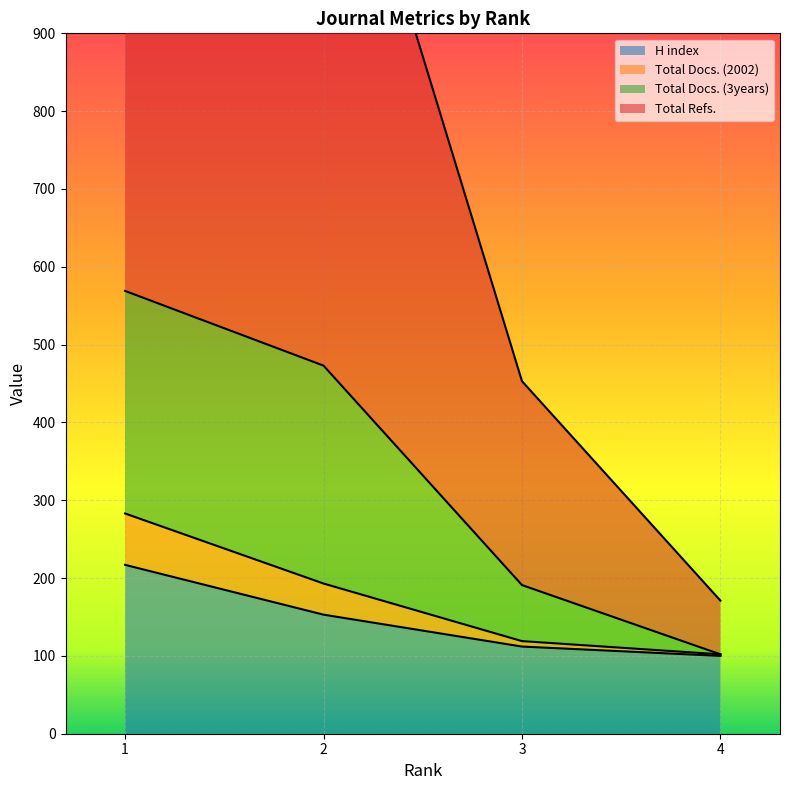

How many data points does each series have?

4